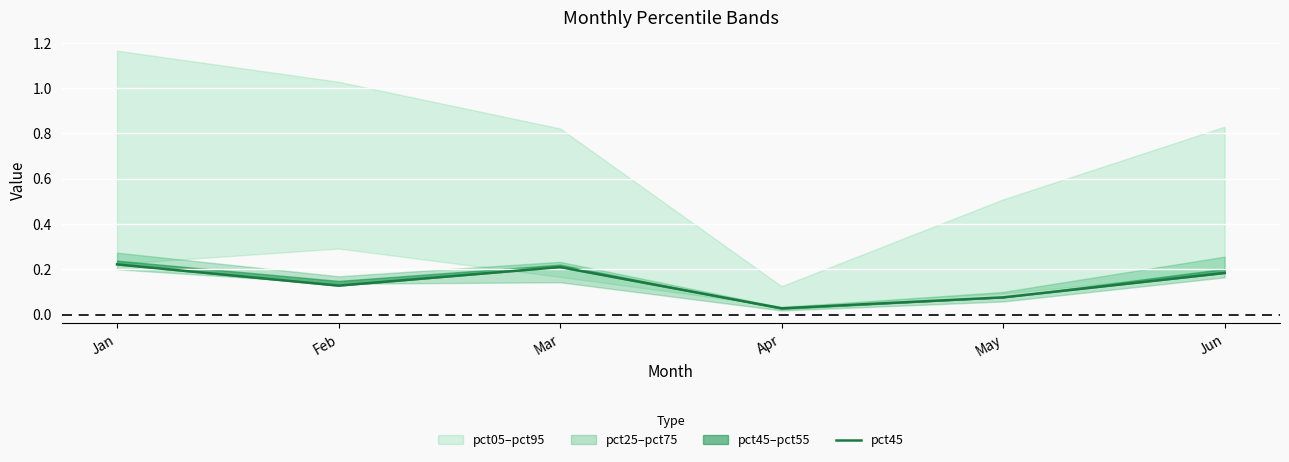

List the labels in order of value, largest first.

Jan, Mar, Jun, Feb, May, Apr